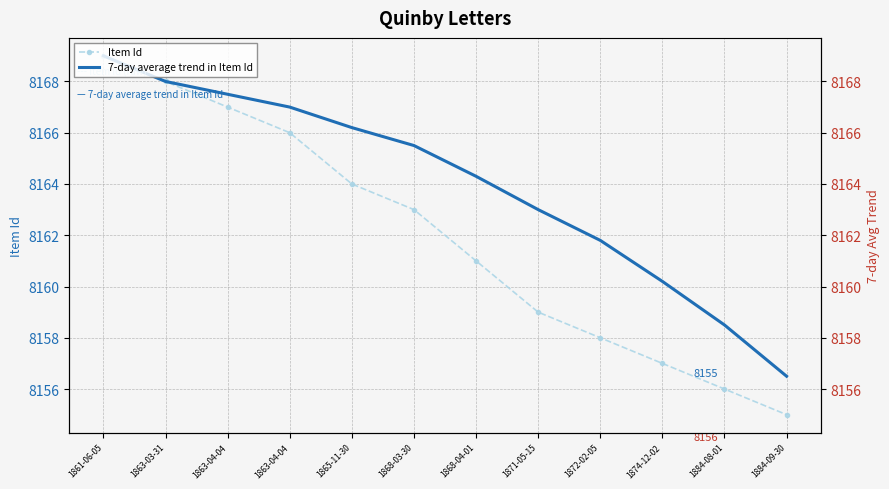

How many lines are shown in the chart?

2